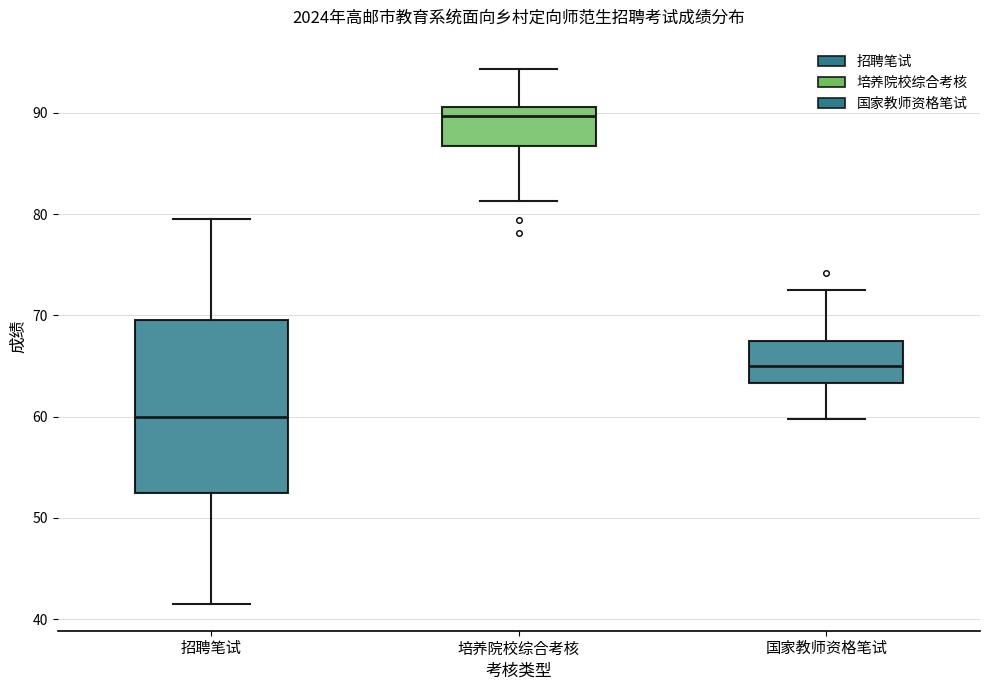

Reading left to right, transcribe this box plot: for each box, give where its median line is, the range the box spans, and where its two whiskers end, as read against the y-axis. The values are not printed on the chart, so give them approximately, as read against the axis.

招聘笔试: median 60, box 53 to 70, whiskers 42 to 80
培养院校综合考核: median 90, box 87 to 91, whiskers 81 to 94
国家教师资格笔试: median 65, box 63 to 68, whiskers 60 to 73